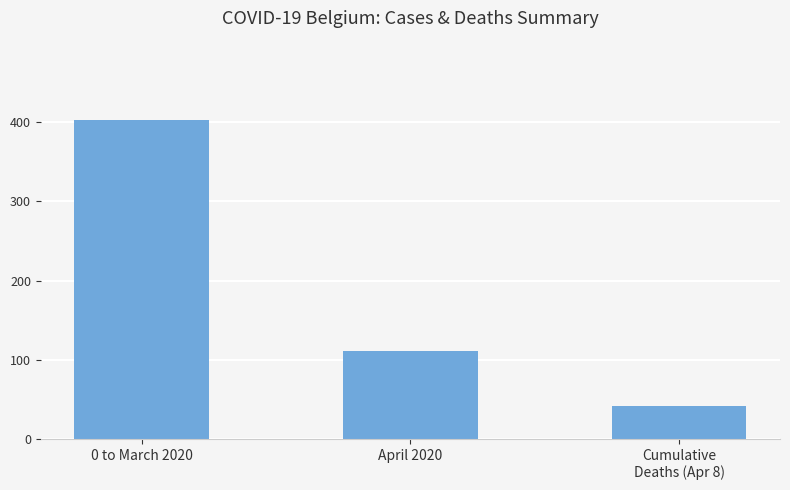

At which label is the value closest to 222?

April 2020